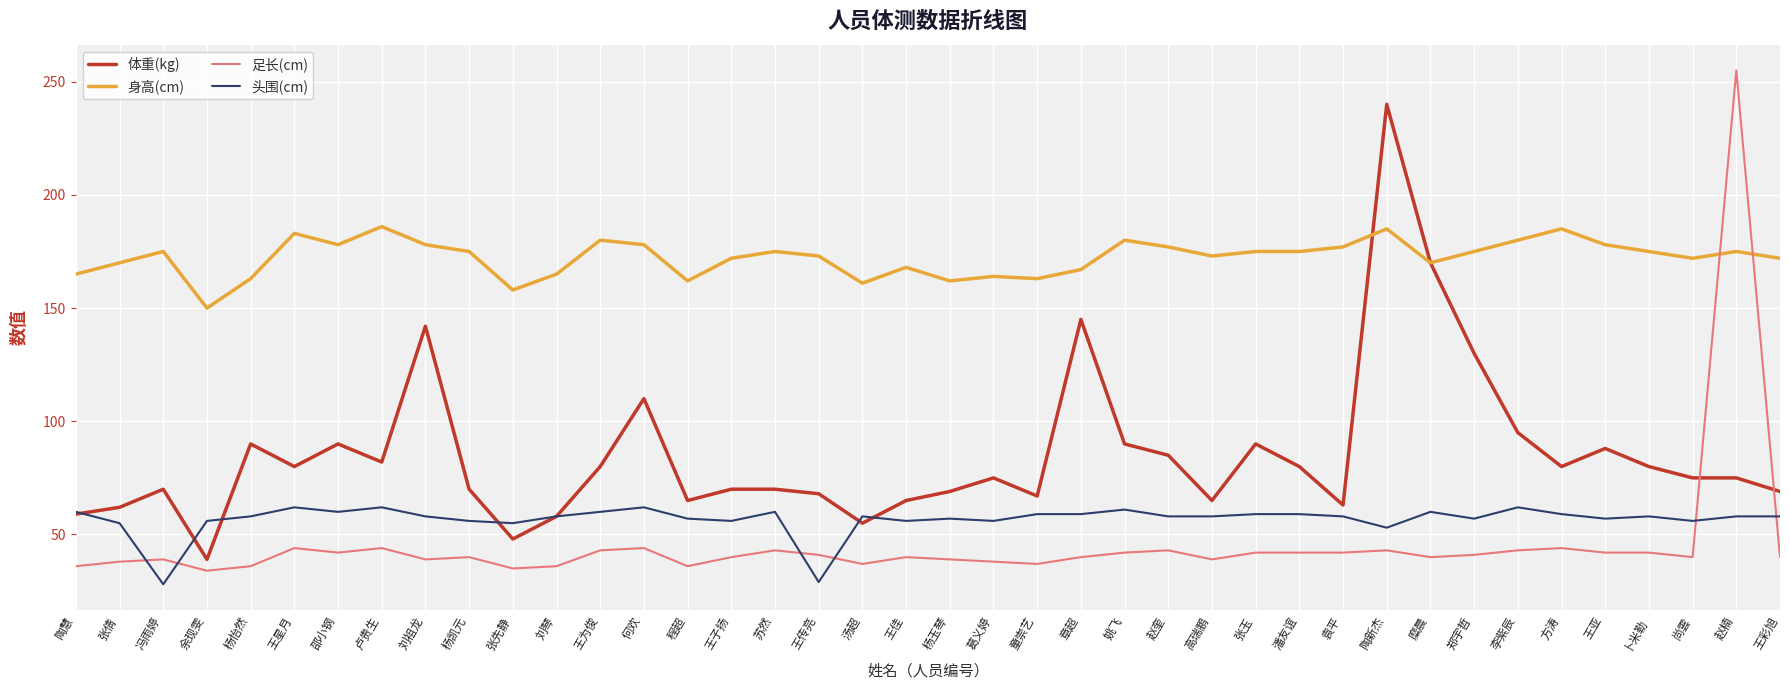

Which series changed the most between 汤超 and 郑宇哲?

体重(kg)